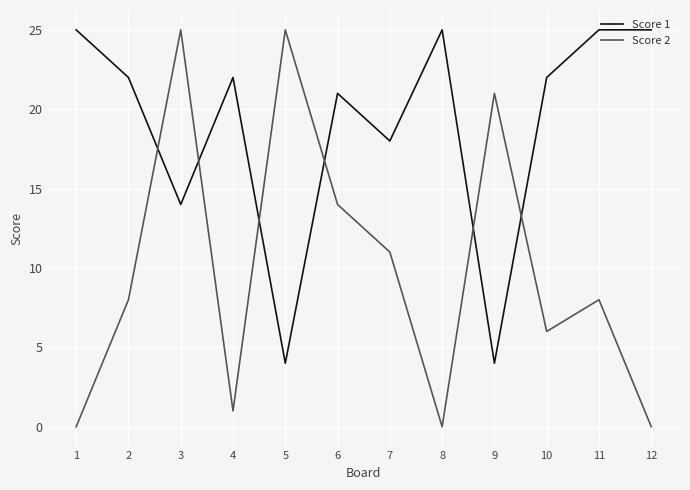

True or false: Score 1 and Score 2 cross at least once.

True